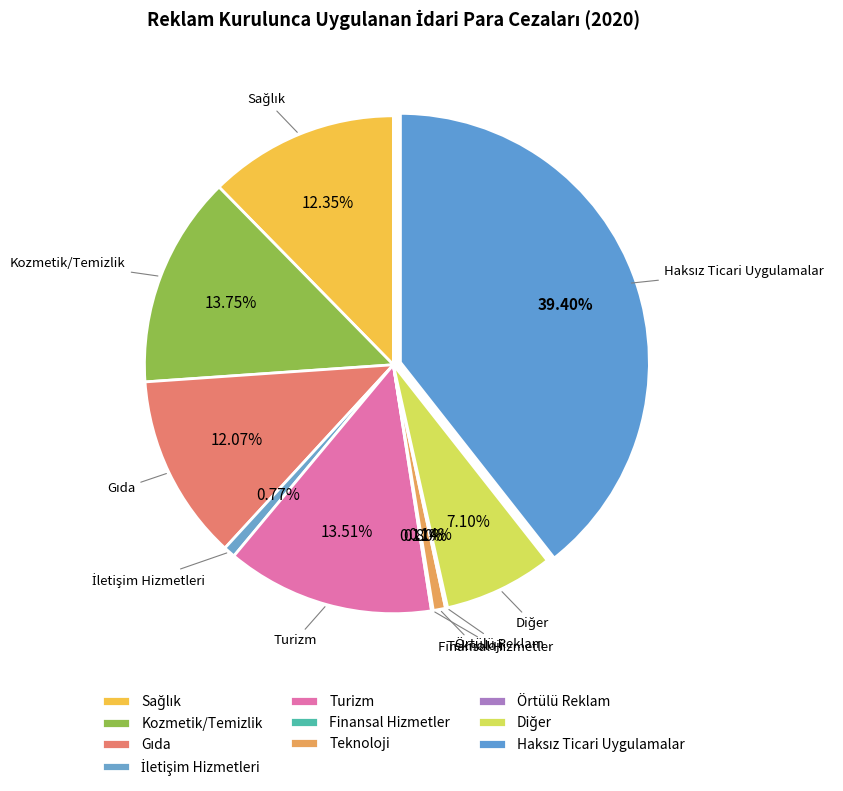

What is the largest slice in the pie chart?

Haksız Ticari Uygulamalar